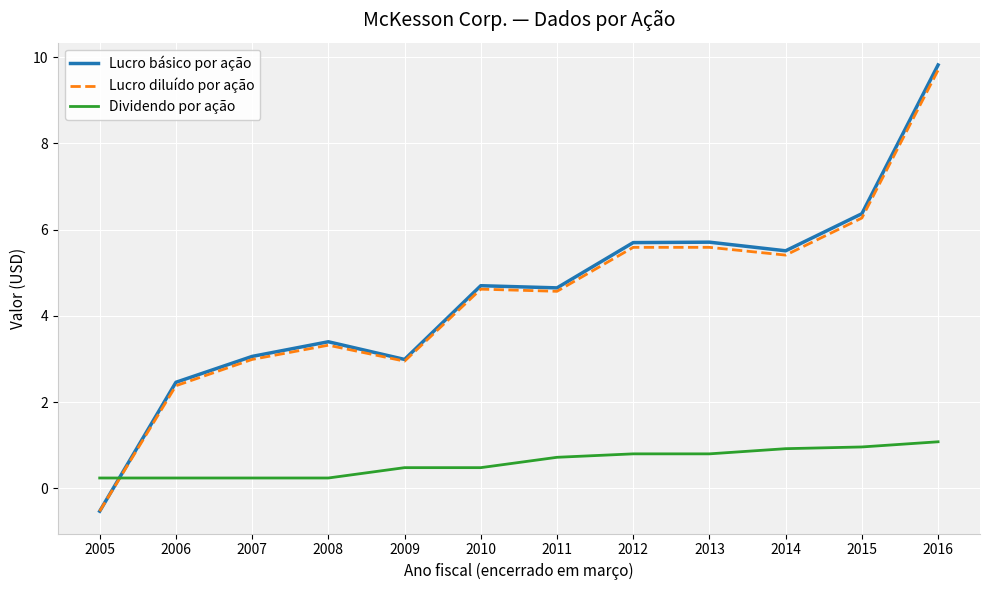

The value of Lucro diluído por ação at 2007 is 4.7. True or false?

False